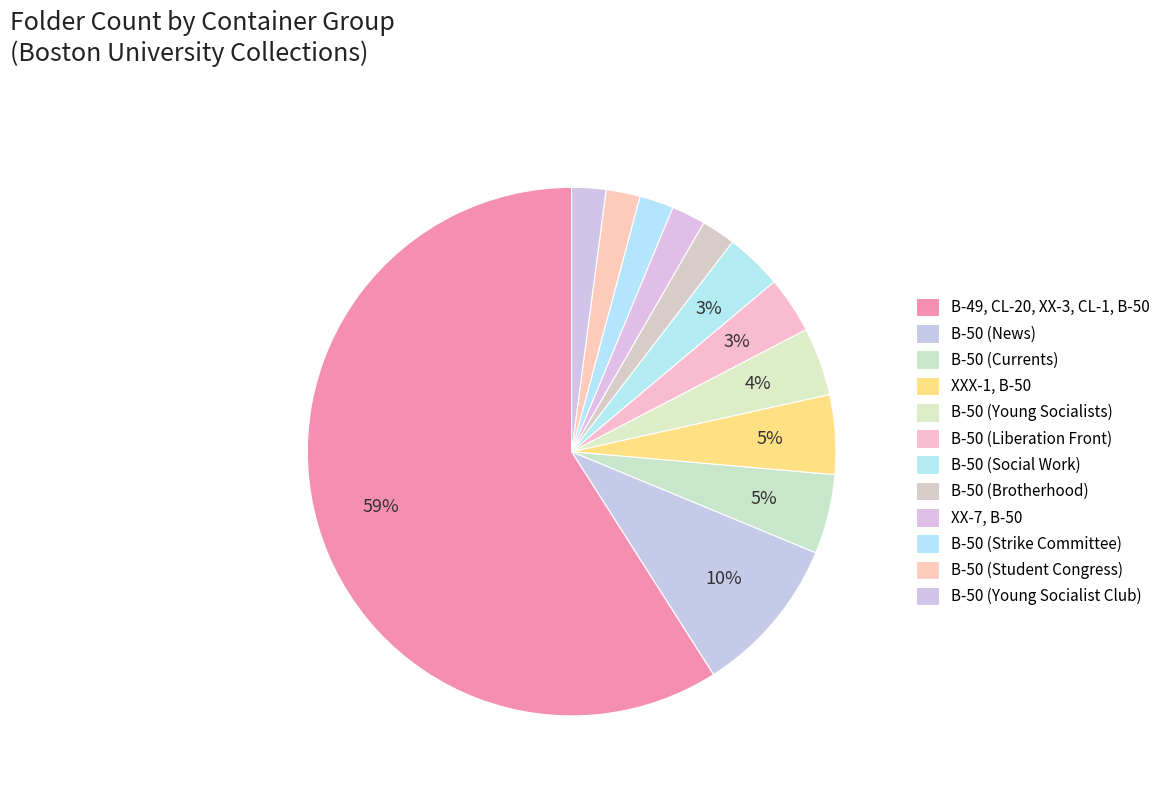

Is it true that B-50 (Young Socialists) is 4% of the pie?

True